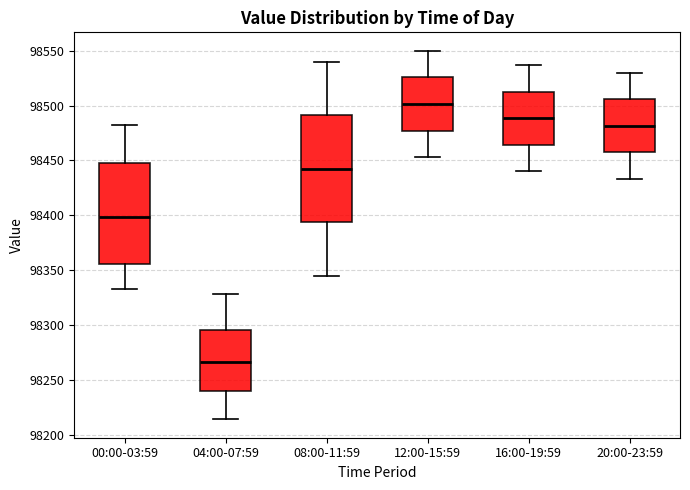

Which box's median line is the lowest?

04:00-07:59